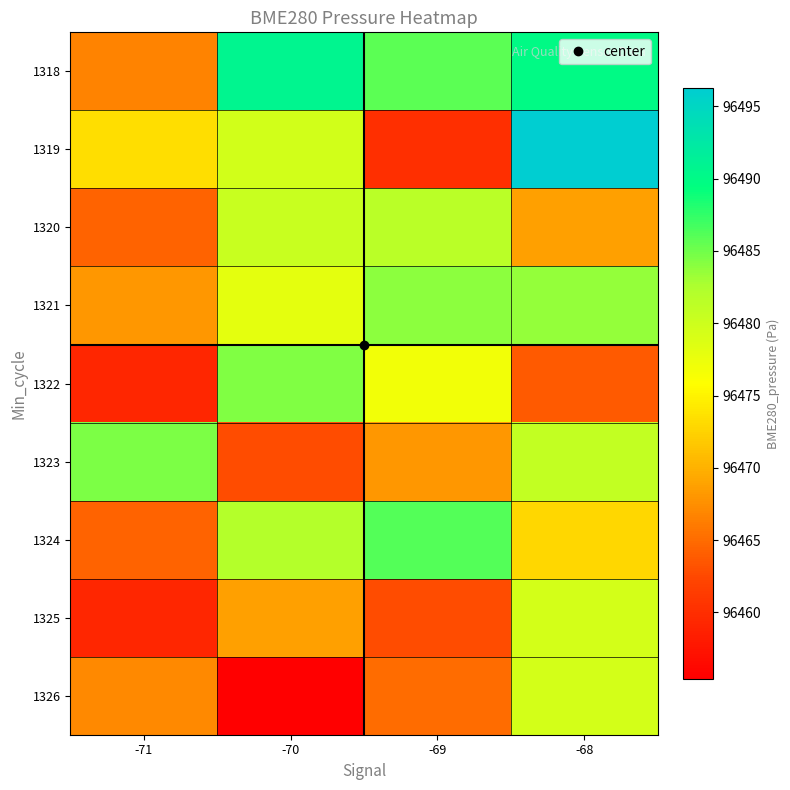

What is the total value across all series at -70?

868282.4